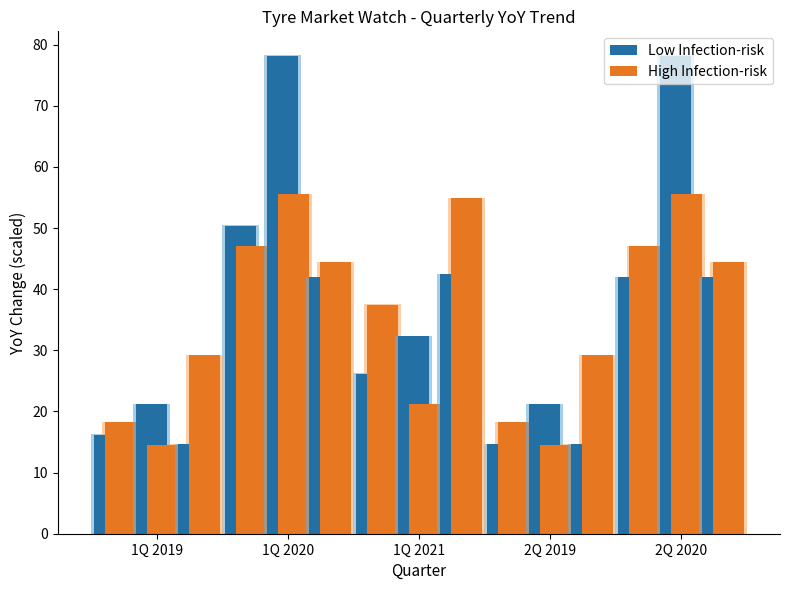

The value of High Infection-risk at 1Q 2019 is 18.3. True or false?

True